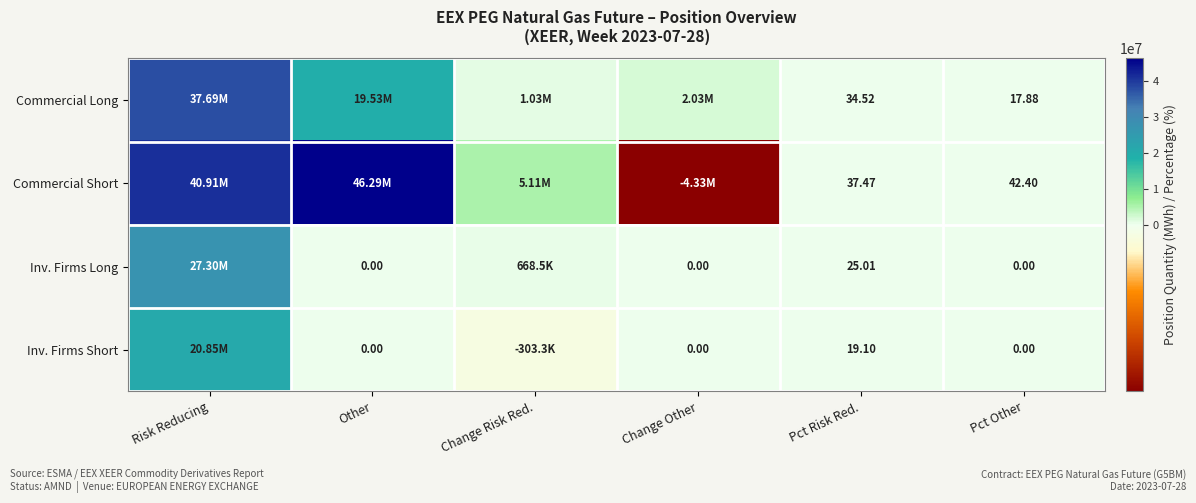

Rank the series at Pct Risk Red. from lowest to highest value.

Inv. Firms Short, Inv. Firms Long, Commercial Long, Commercial Short